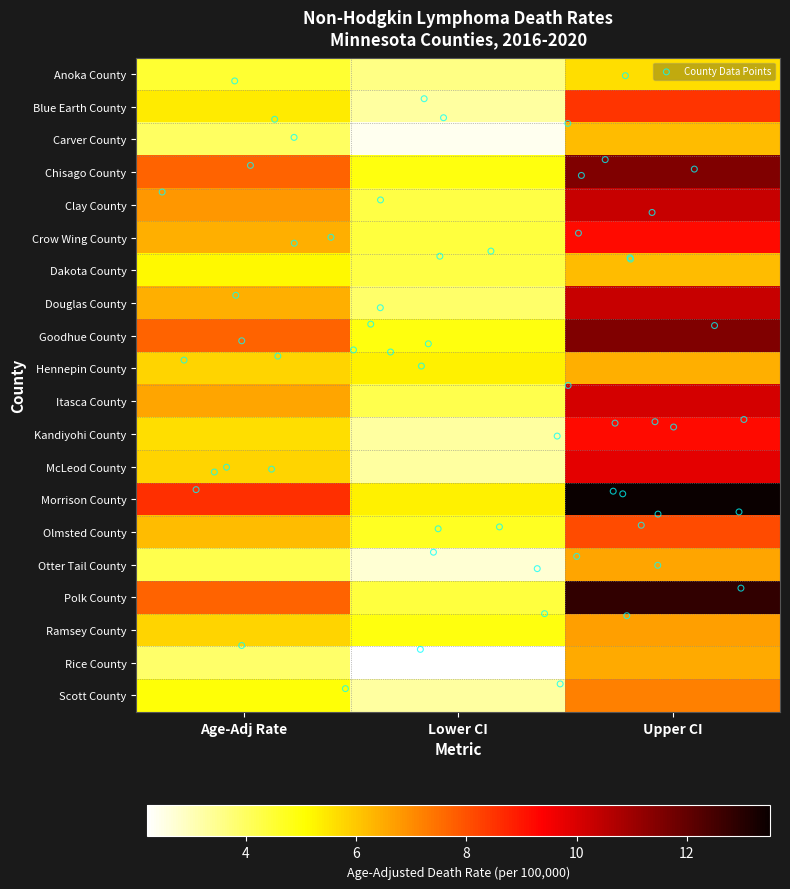

Read the Chisago County value at Upper CI.

11.5